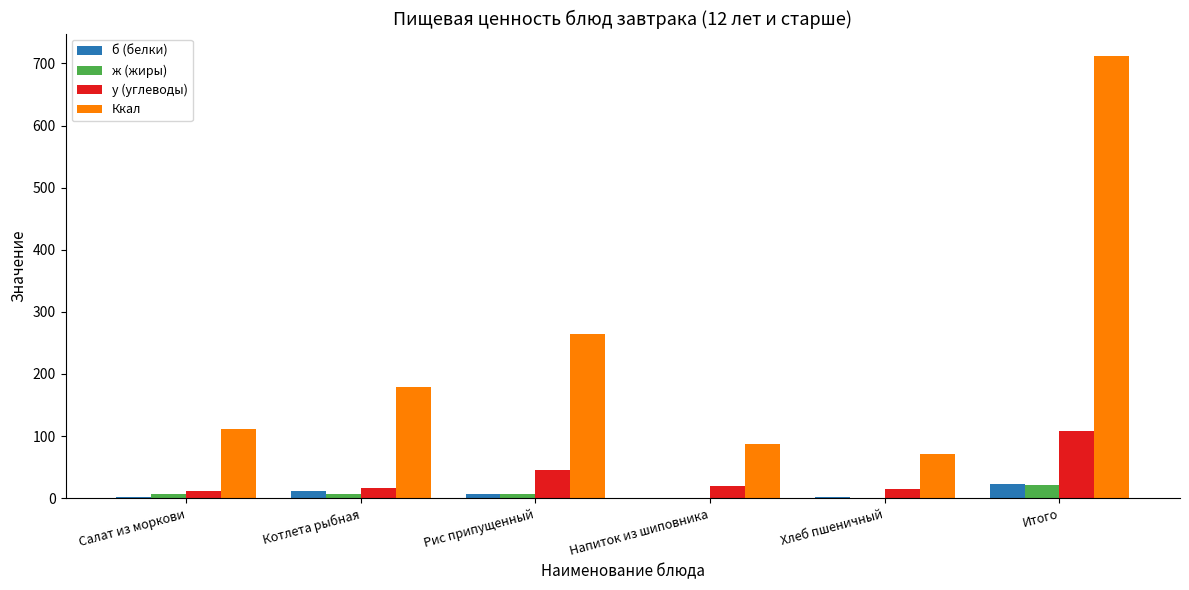

Which category has the highest value across all series?

Итого